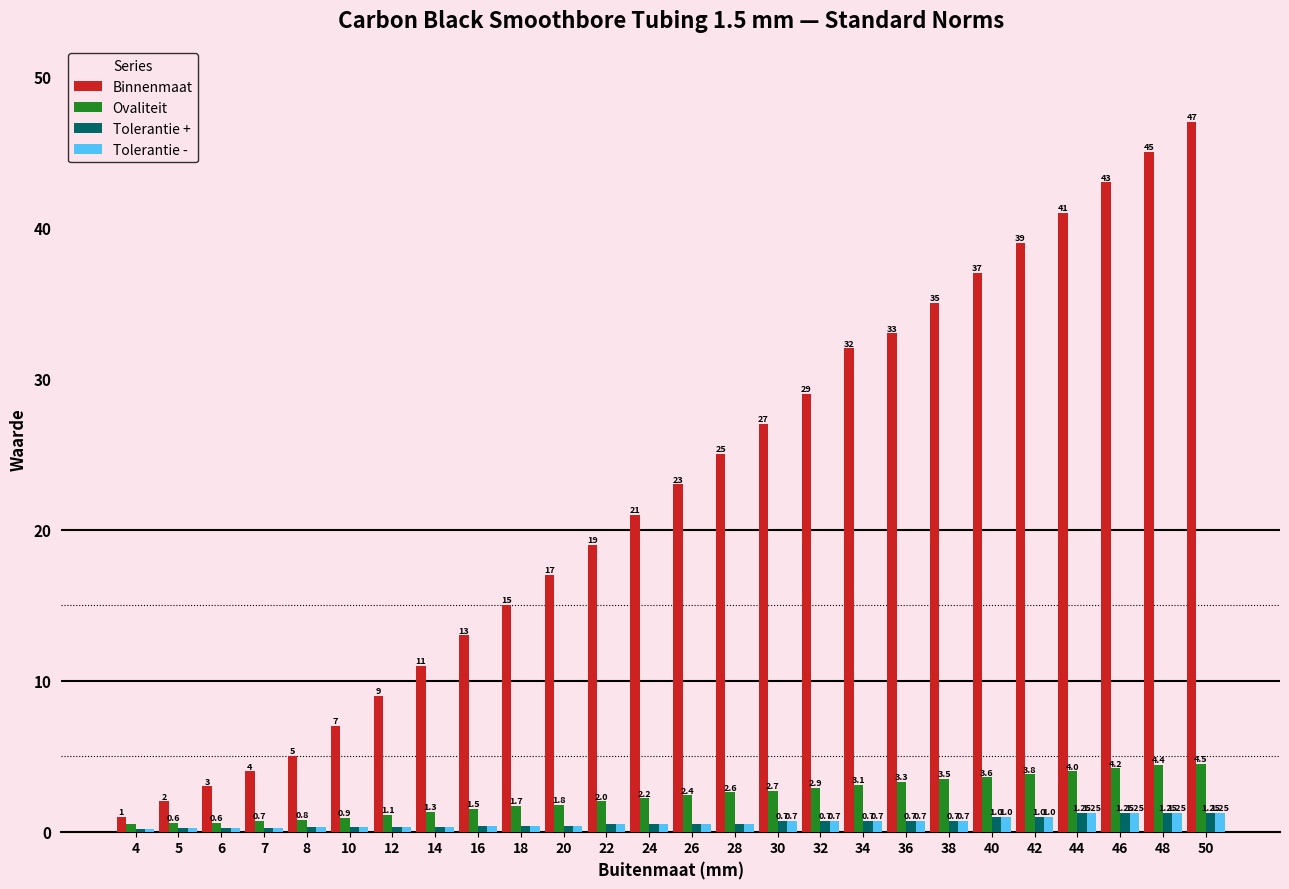

Which series has the largest total across all categories?

Binnenmaat